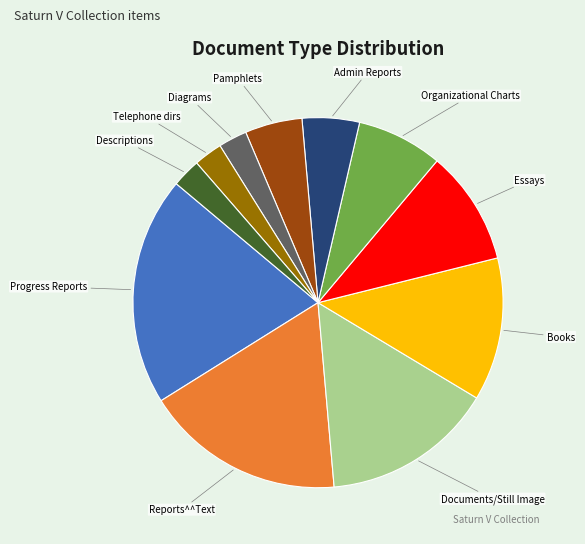

Approximately how many times larger is the value at Diagrams compared to Descriptions?

1.0